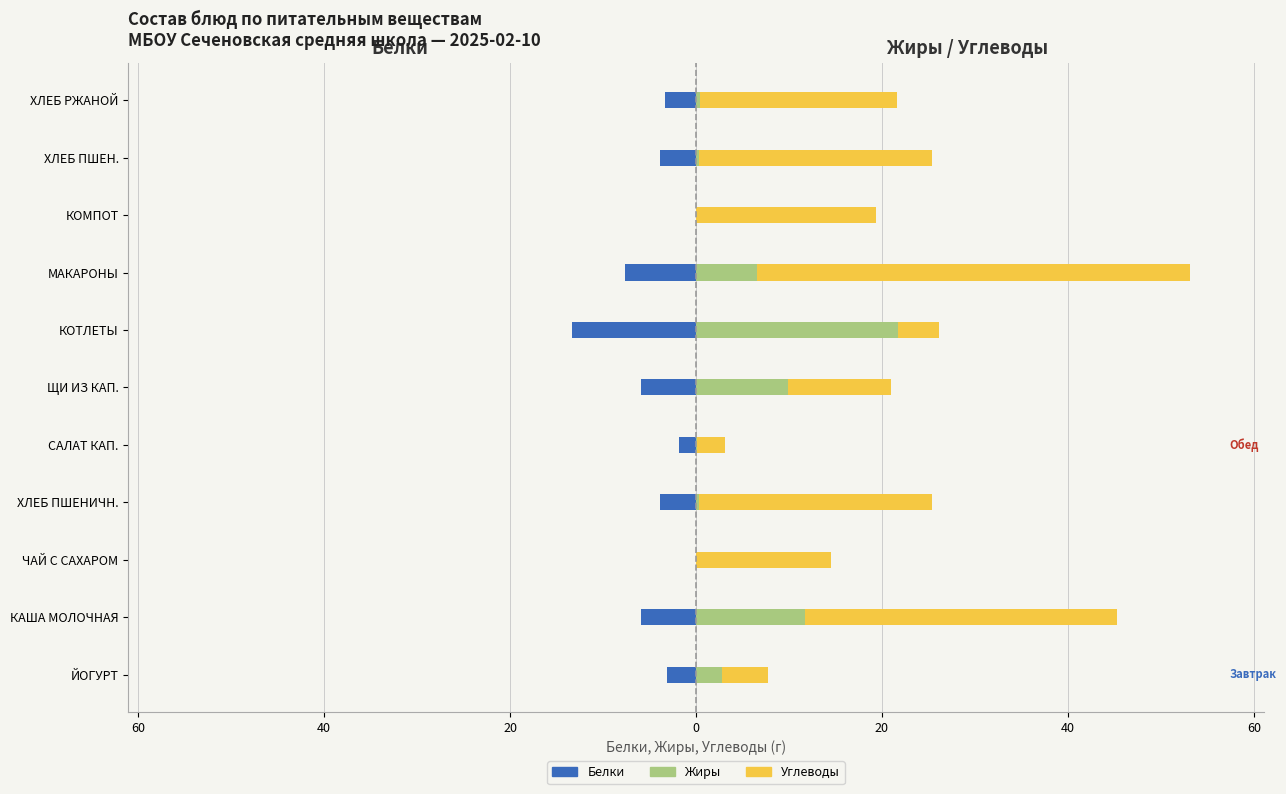

Reading left to right, extract all data points from this chart.

Белки: -3.1	-5.9	0.0	-3.8	-1.8	-5.9	-13.3	-7.6	0.0	-3.8	-3.3
Жиры: 2.8	11.7	0.0	0.3	0.1	9.9	21.8	6.6	0.0	0.3	0.4
Углеводы: 5.0	33.6	14.5	25.1	3.0	11.1	4.4	46.5	19.4	25.1	21.2